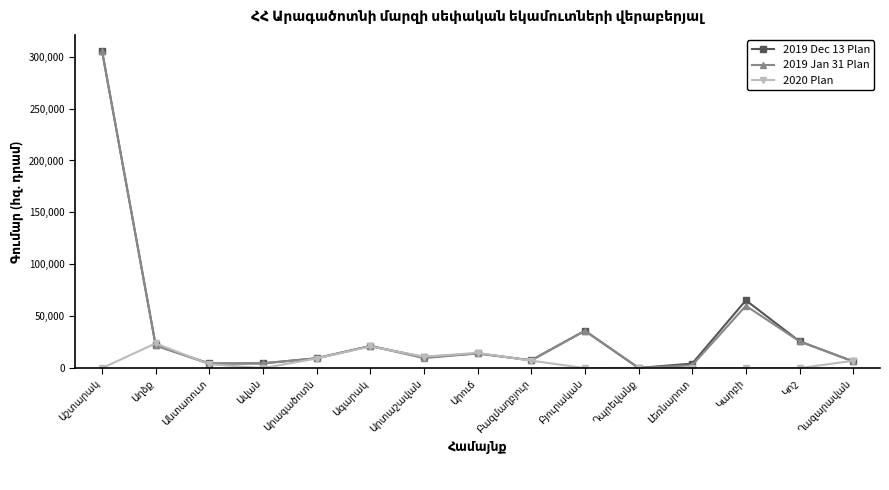

True or false: 2019 Dec 13 Plan has more than 1 points higher than both neighbors.

True